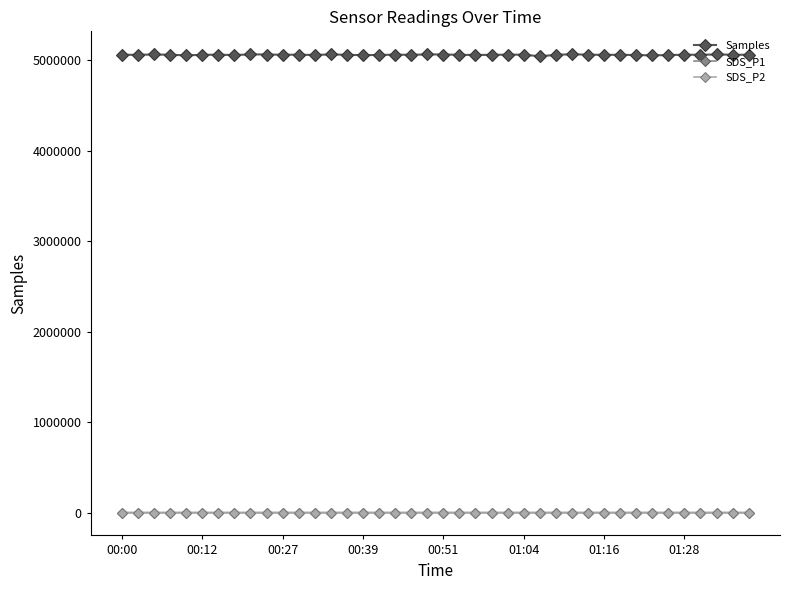

At how many categories does at least one series exceed 4272880?

40